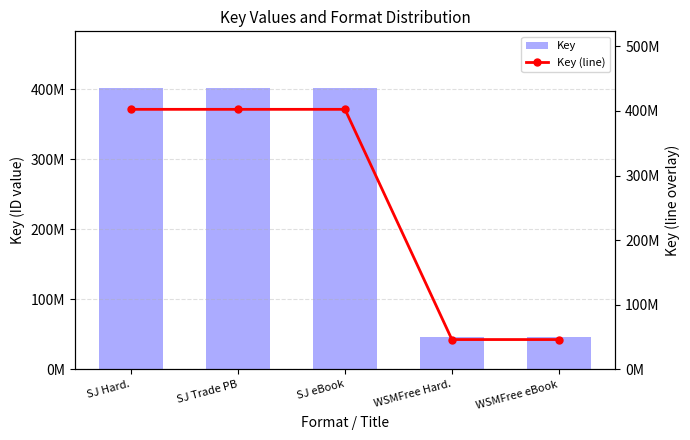

At how many categories does at least one series exceed 209545562?

3